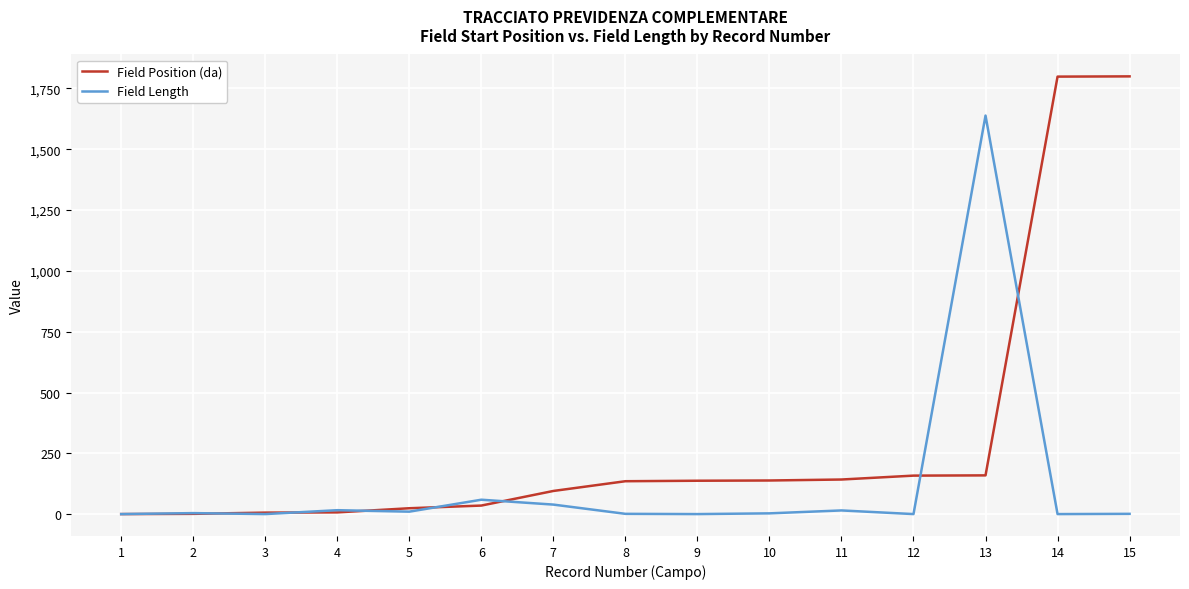

Is the value of Field Length at 14 greater than the value of Field Position (da) at 12?

No